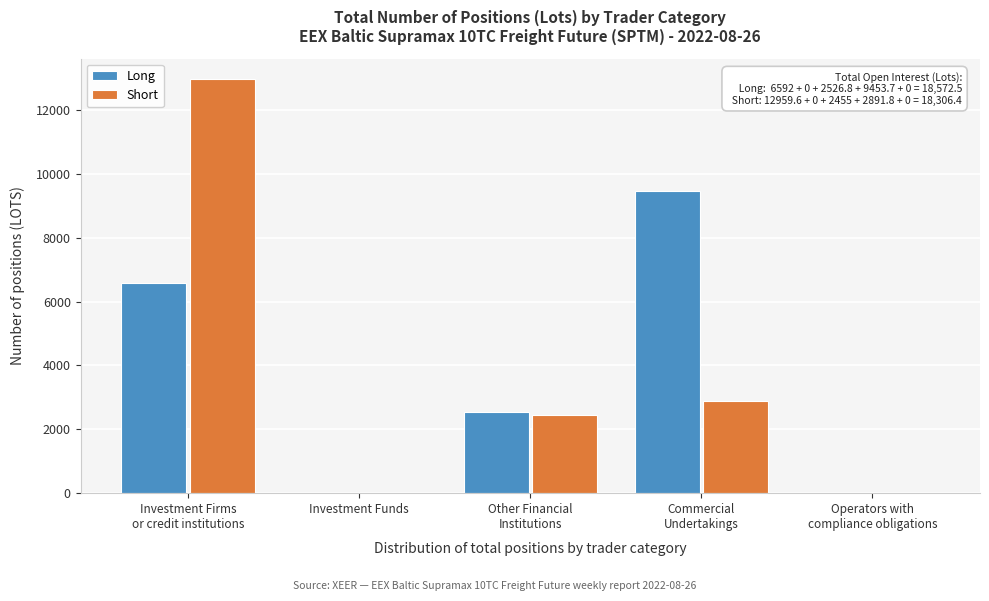

Is it true that Long equals 2847.2 at Investment Funds?

False